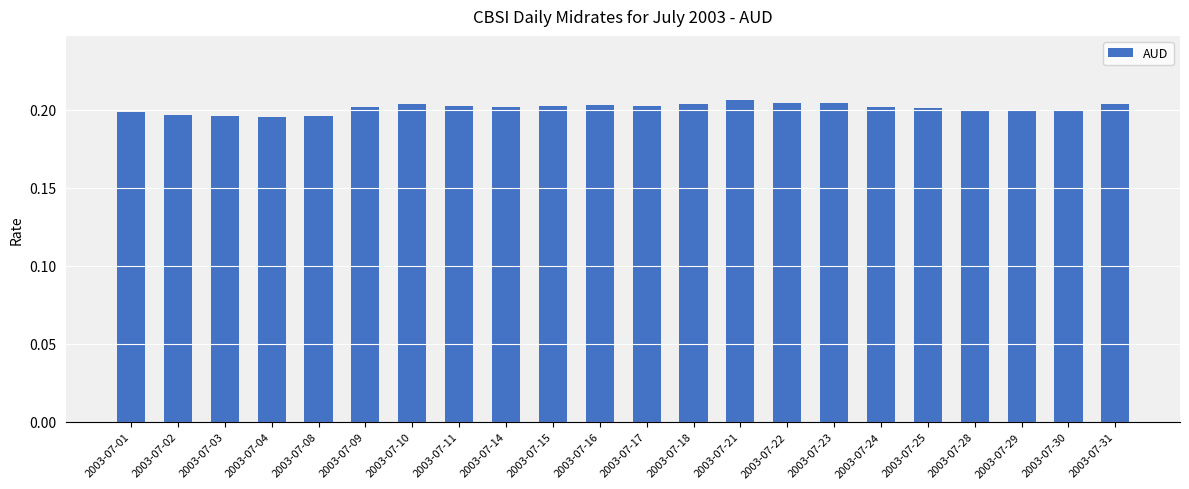

What is the sum of all values?

4.4